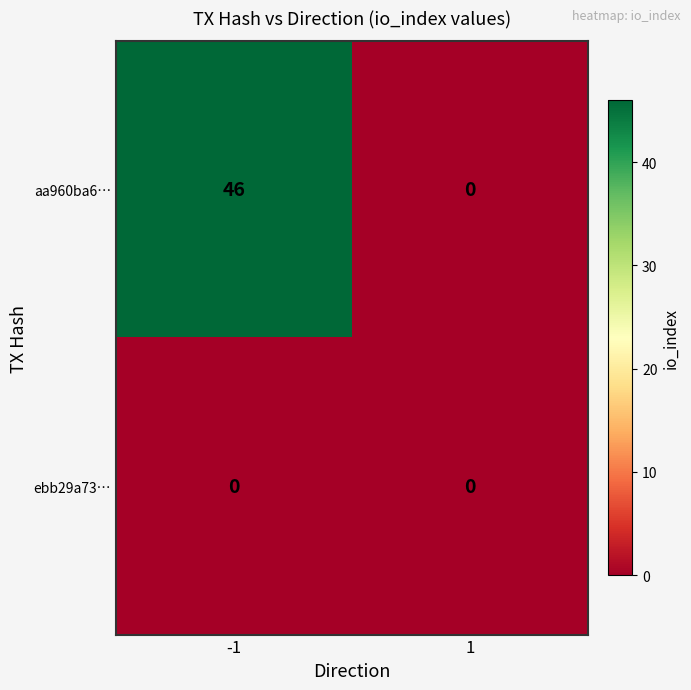

The aa960ba6… series shows 16 at -1. True or false?

False